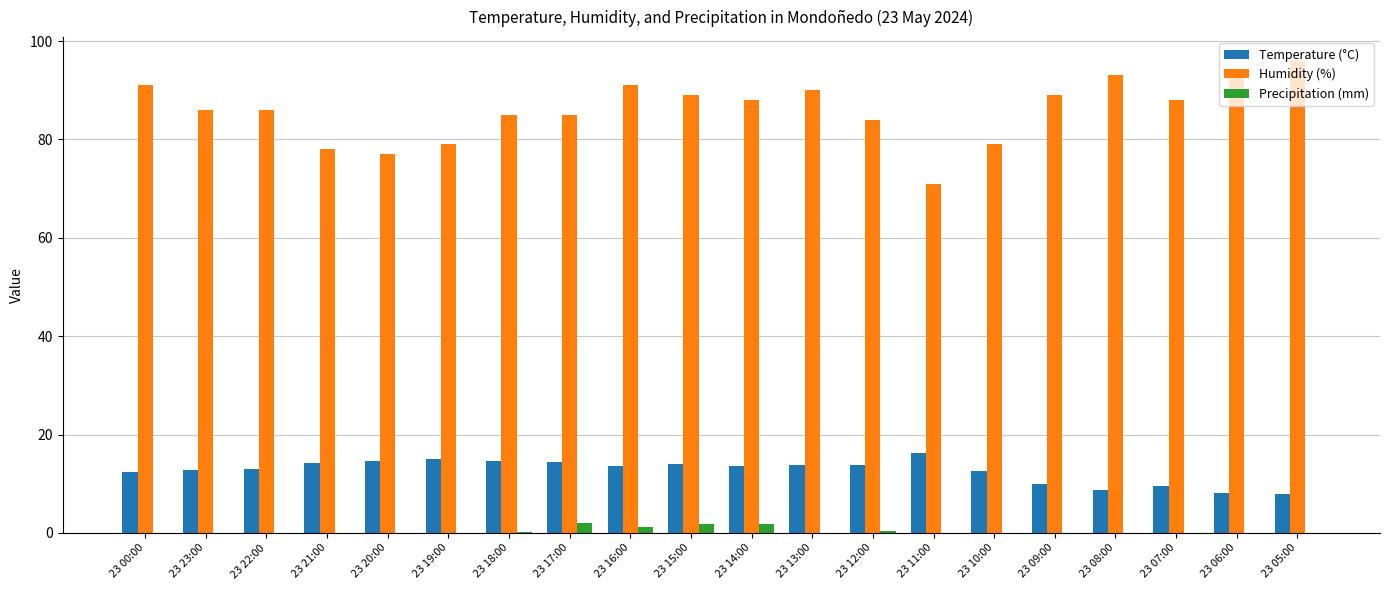

Count the number of data series in this chart.

3